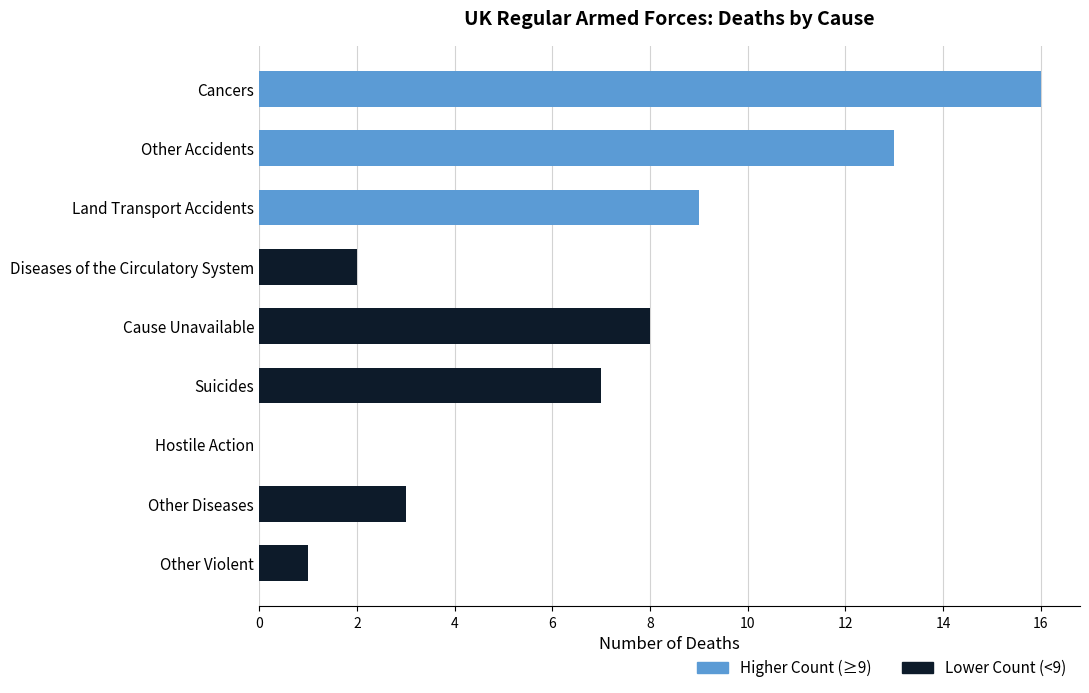

What is the sum of the values at Hostile Action and Cause Unavailable?

8